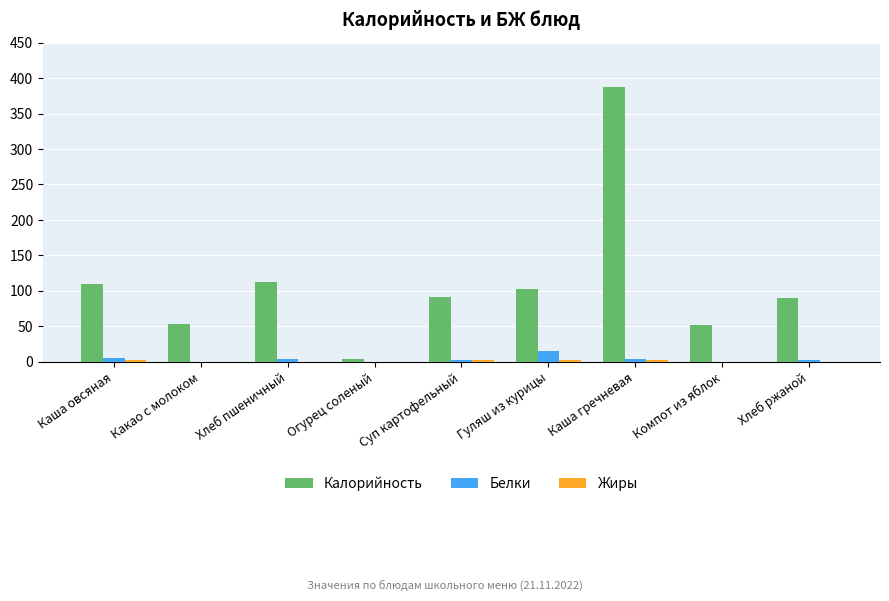

Which series has the largest range (max minus min)?

Калорийность